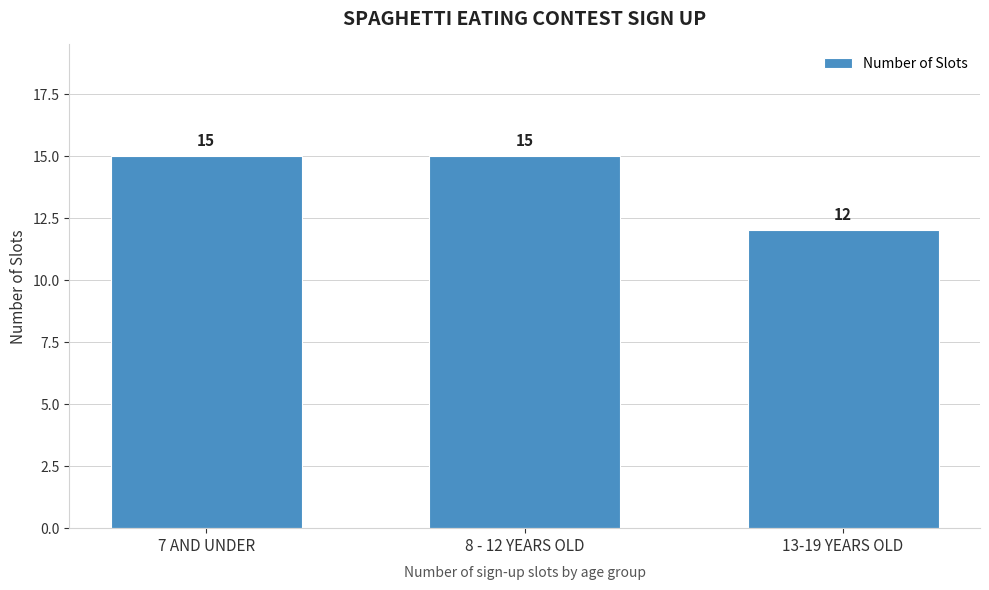

Reading left to right, extract all data points from this chart.

7 AND UNDER=15	8 - 12 YEARS OLD=15	13-19 YEARS OLD=12